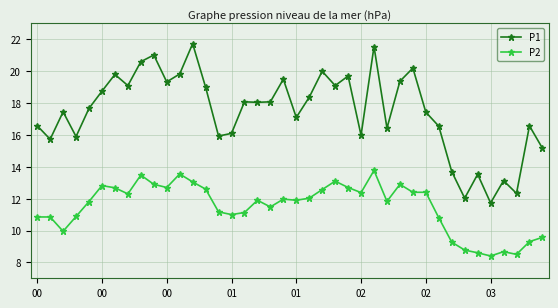

What is the minimum value shown in the chart?

8.4